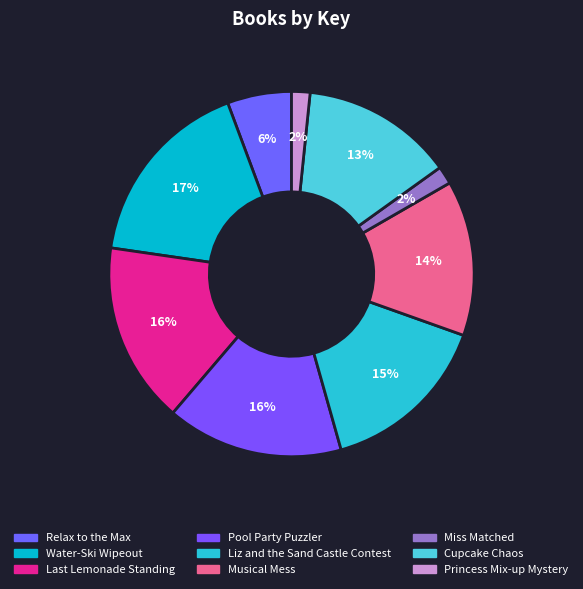

Do Musical Mess and Cupcake Chaos together represent more than half of the pie?

No